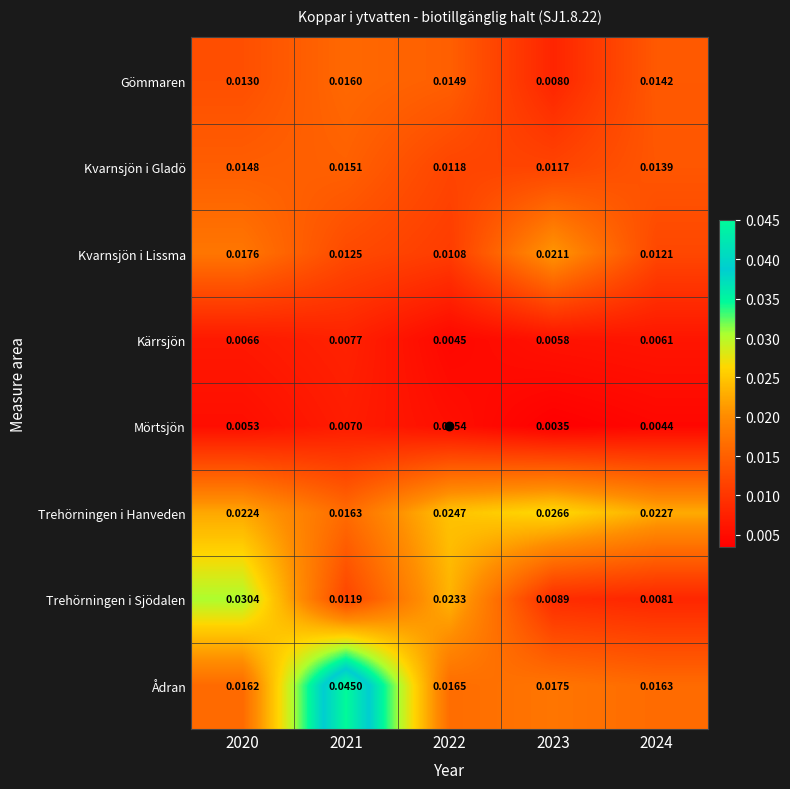

Which series has the widest spread of values?

Ådran